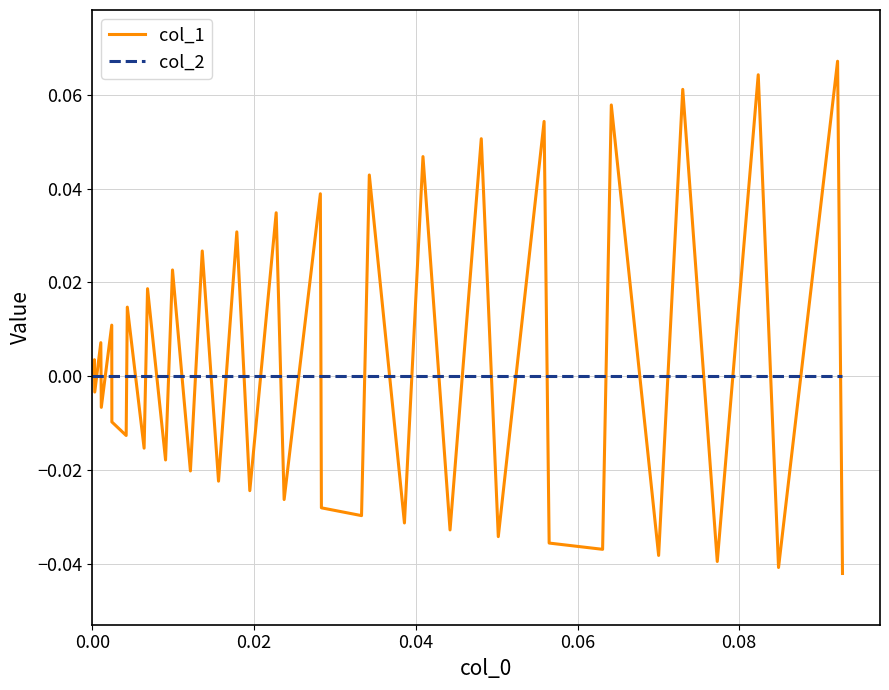

Rank the series by their maximum value, from highest to lowest.

col_1, col_2